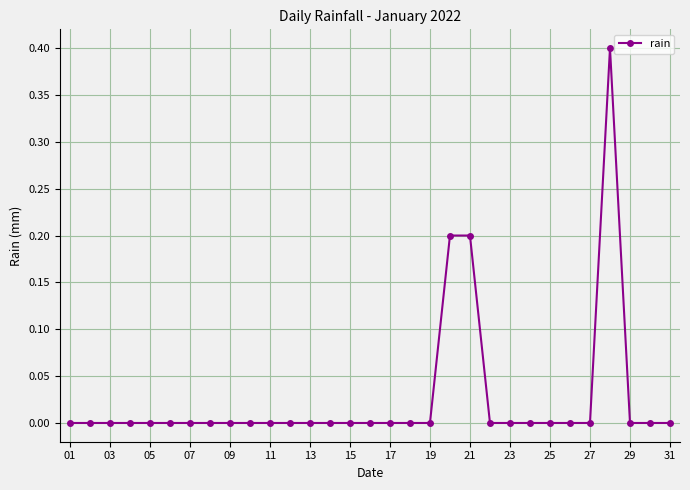

How many lines are shown in the chart?

1